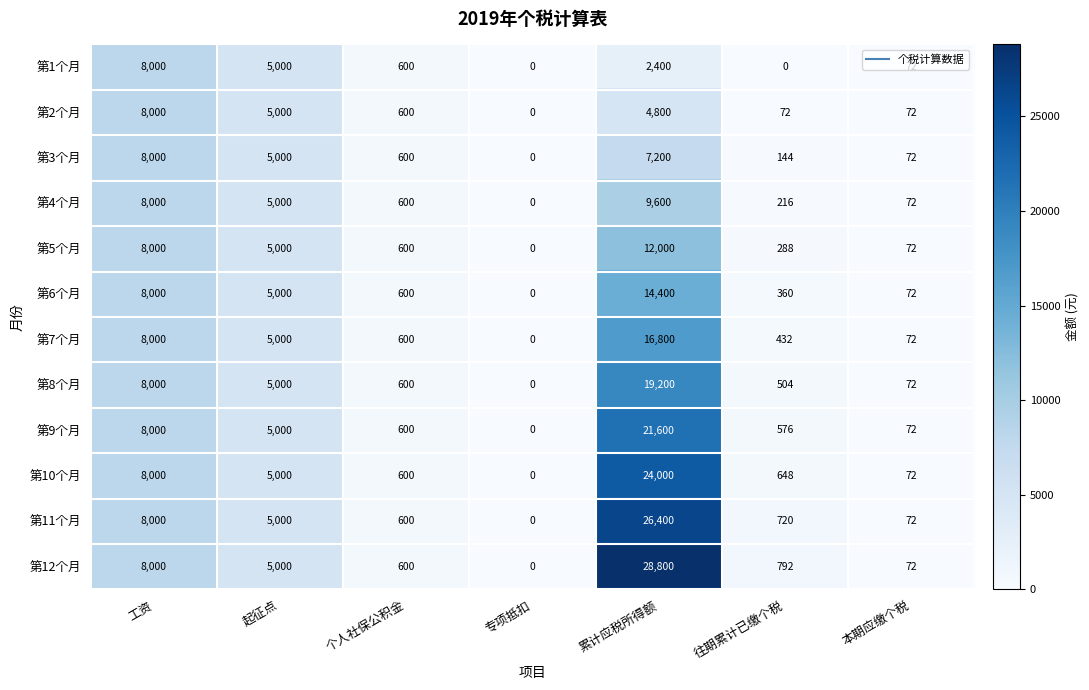

The value of 第6个月 at 起征点 is 5000. True or false?

True